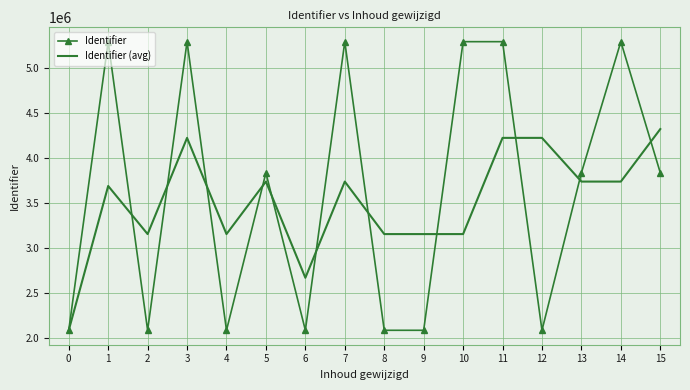

Is it true that Identifier (avg) equals 1215627.7 at 0?

False